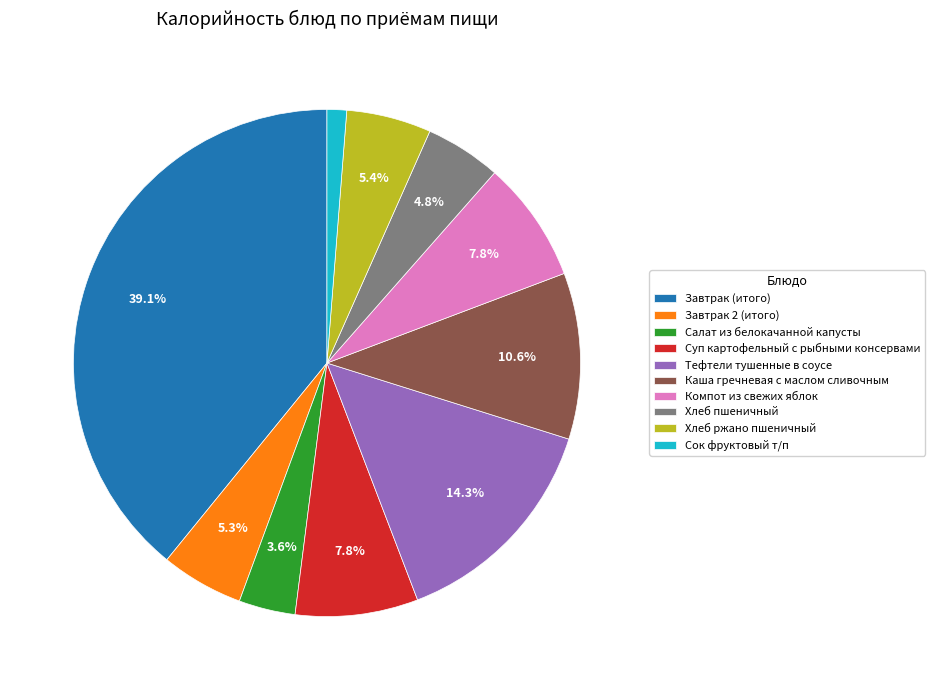

Combined, do Сок фруктовый т/п and Салат из белокачанной капусты account for over 50%?

No